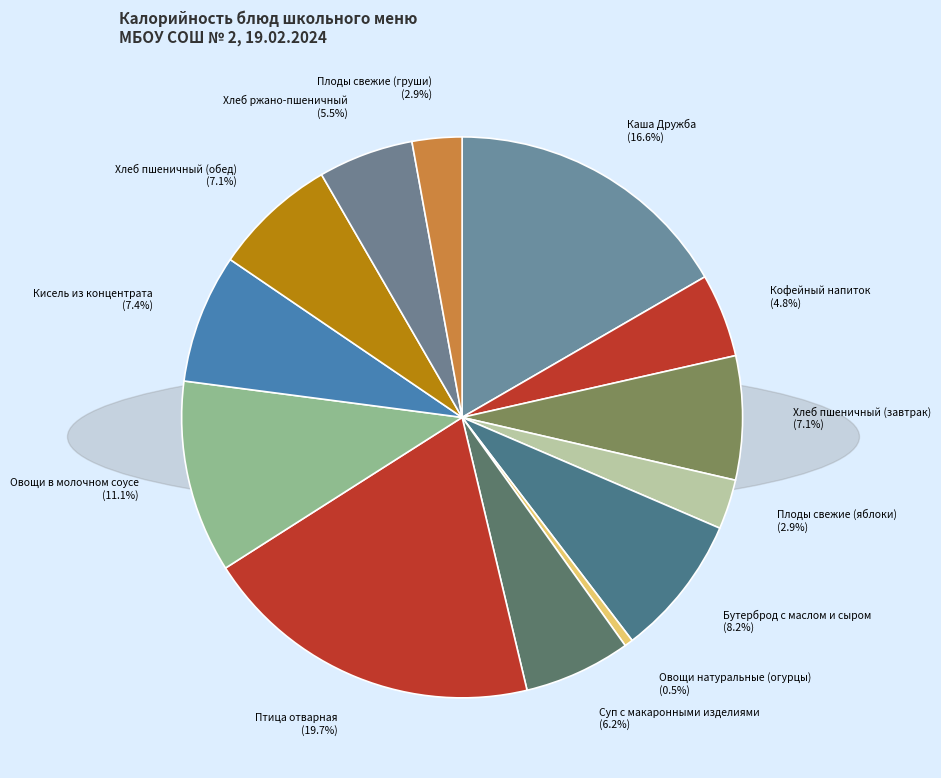

How many segments does this pie chart have?

13